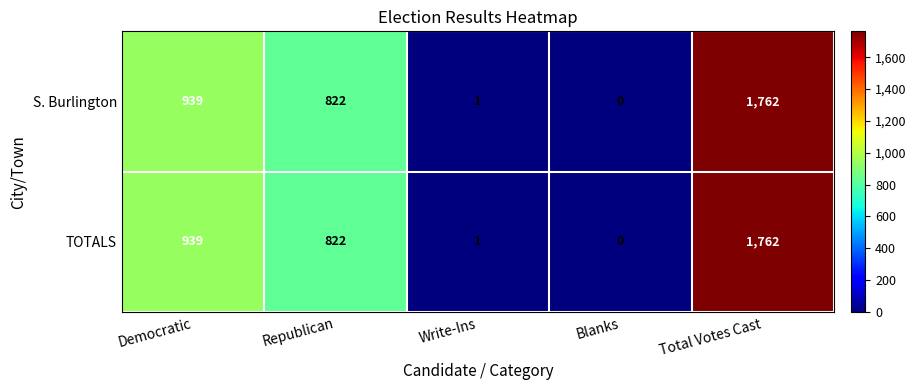

Read the S. Burlington value at Republican, to the nearest 10.

820